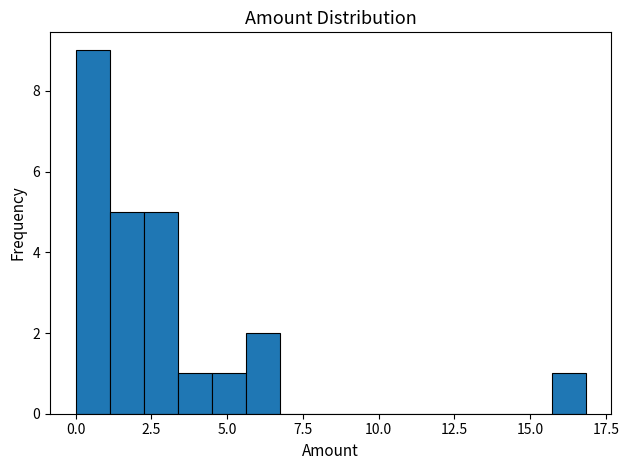

Around what value on the x-axis is the tallest bar? Give the approximate position of its centre, as read against the axis.

0.5